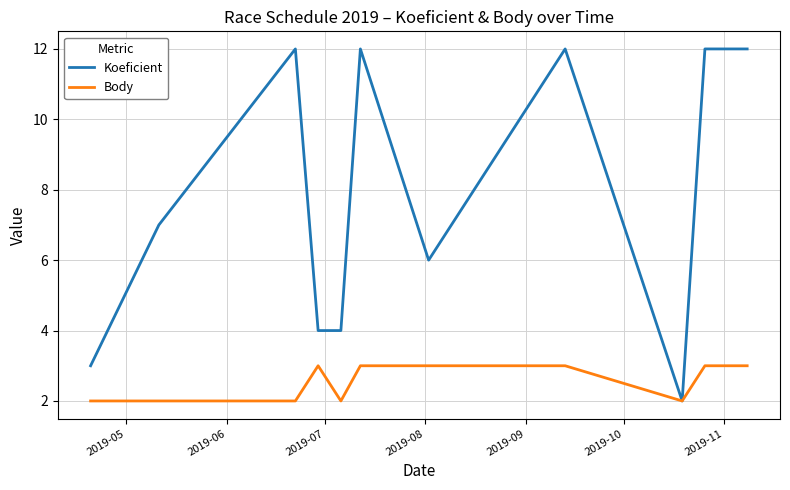

What is the maximum value for Koeficient?

12